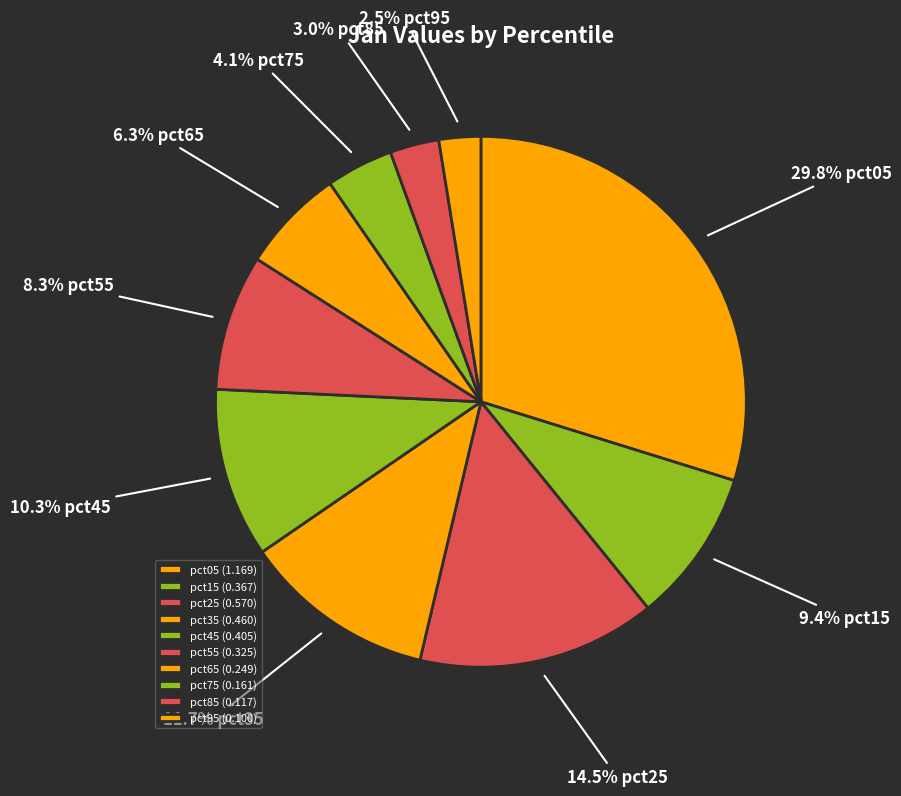

To the nearest percent, what is the average slice percentage?

10%